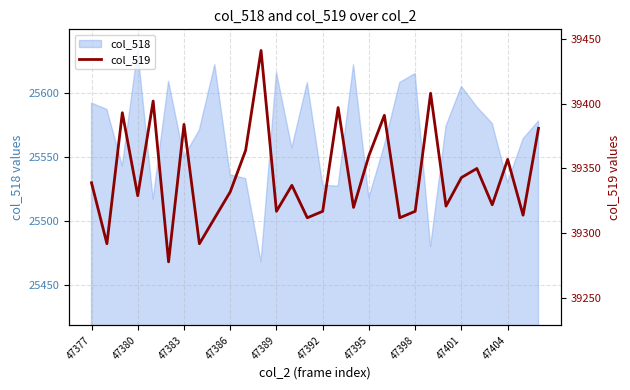

Reading left to right, transcribe all the data shown in this chart.

39339	39292	39393	39329	39402	39278	39384	39292	39312	39332	39364	39441	39317	39337	39312	39317	39397	39320	39360	39391	39312	39317	39408	39321	39343	39350	39322	39357	39314	39381